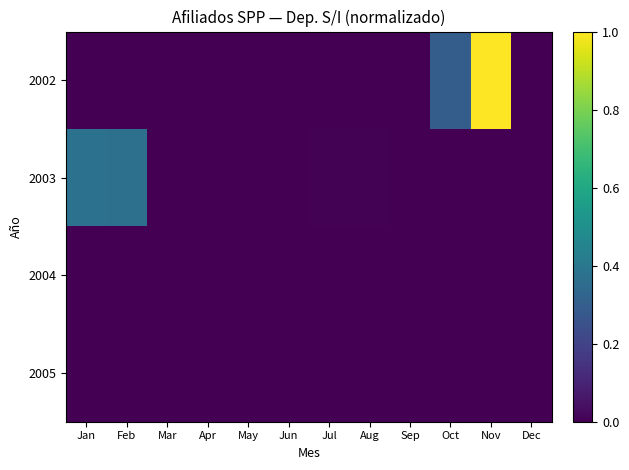

Reading left to right, extract all data points from this chart.

2002: Jan=0.0	Feb=0.0	Mar=0.0	Apr=0.0	May=0.0	Jun=0.0	Jul=0.0	Aug=0.0	Sep=0.0	Oct=0.3	Nov=1.0	Dec=0.0
2003: Jan=0.4	Feb=0.4	Mar=0.0	Apr=0.0	May=0.0	Jun=0.0	Jul=0.0	Aug=0.0	Sep=0.0	Oct=0.0	Nov=0.0	Dec=0.0
2004: Jan=0.0	Feb=0.0	Mar=0.0	Apr=0.0	May=0.0	Jun=0.0	Jul=0.0	Aug=0.0	Sep=0.0	Oct=0.0	Nov=0.0	Dec=0.0
2005: Jan=0.0	Feb=0.0	Mar=0.0	Apr=0.0	May=0.0	Jun=0.0	Jul=0.0	Aug=0.0	Sep=0.0	Oct=0.0	Nov=0.0	Dec=0.0